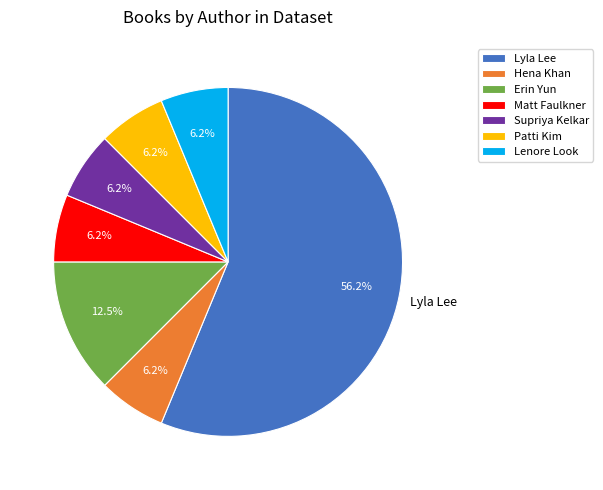

To the nearest percent, what is the difference between the largest and smallest slice percentages?

50%